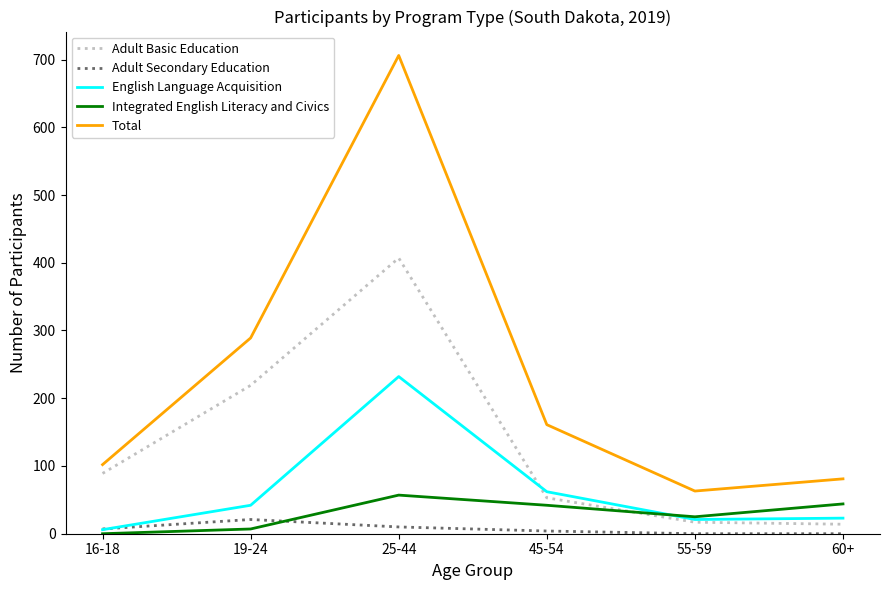

What is the total value across all series at 55-59?

126